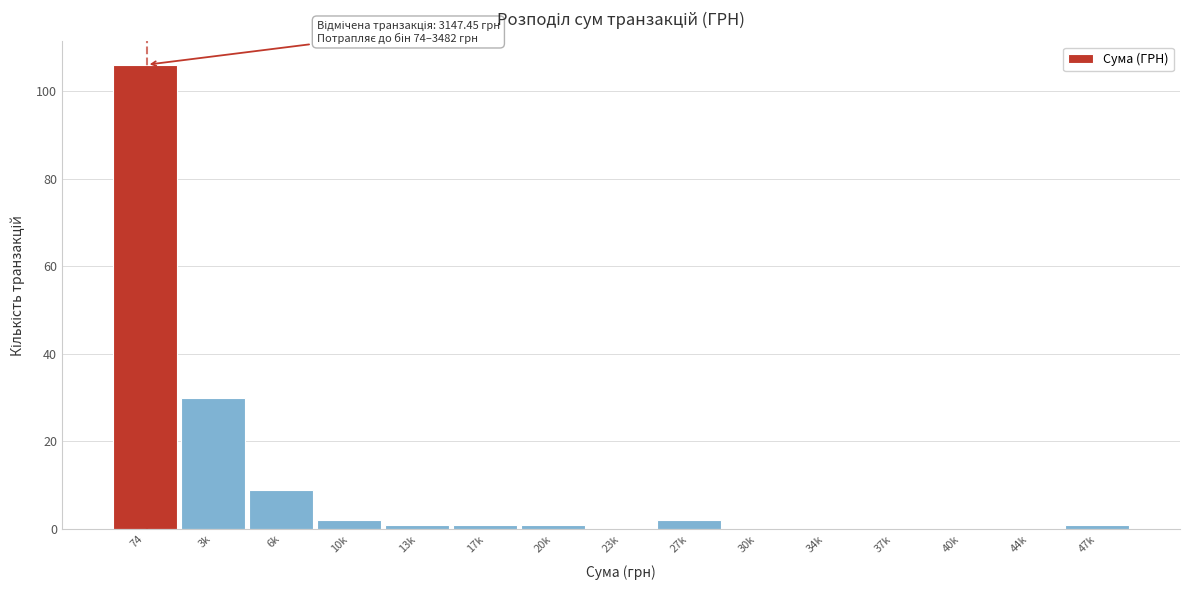

Reading left to right, extract all data points from this chart.

74=106	3k=30	6k=9	10k=2	13k=1	17k=1	20k=1	23k=0	27k=2	30k=0	34k=0	37k=0	40k=0	44k=0	47k=1